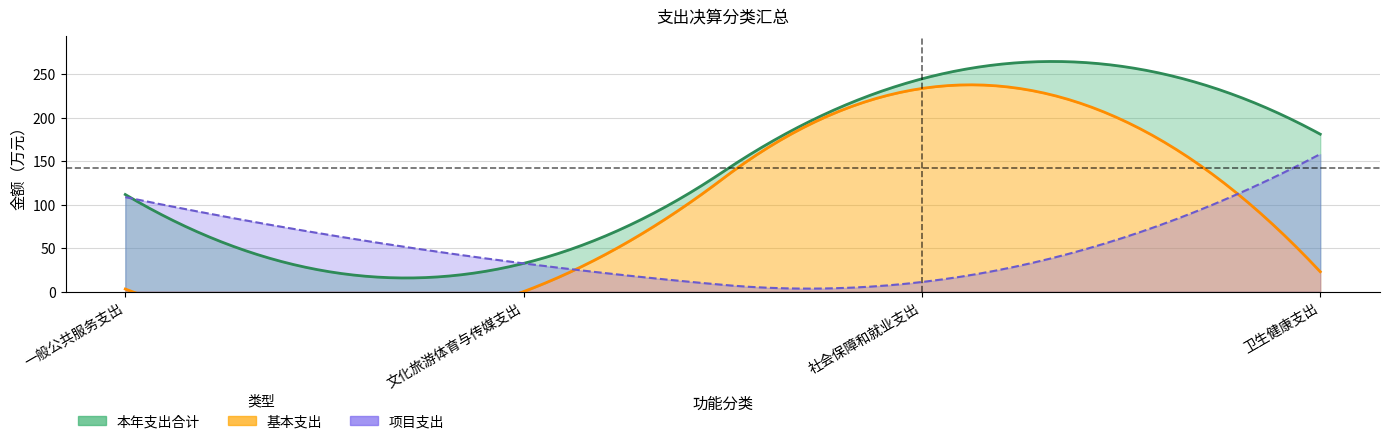

At which category is the sum across all series the highest?

社会保障和就业支出